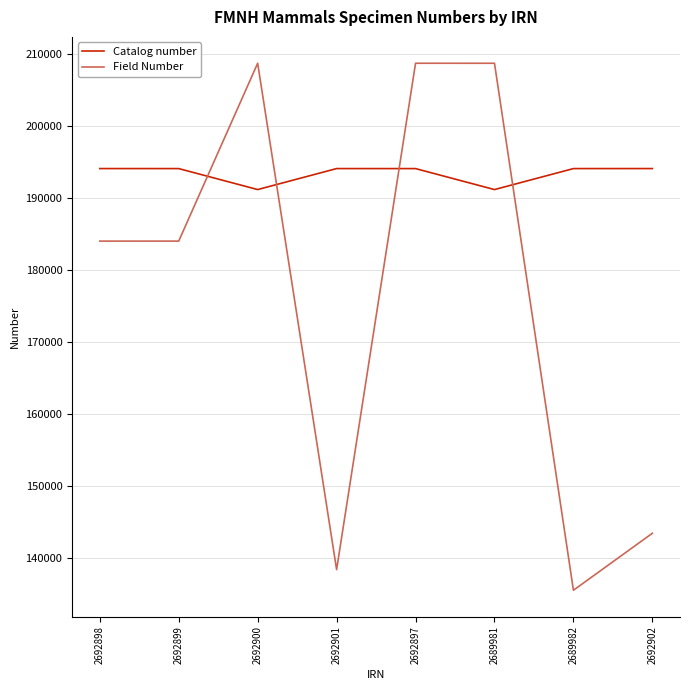

At which category is the sum across all series the highest?

2692897